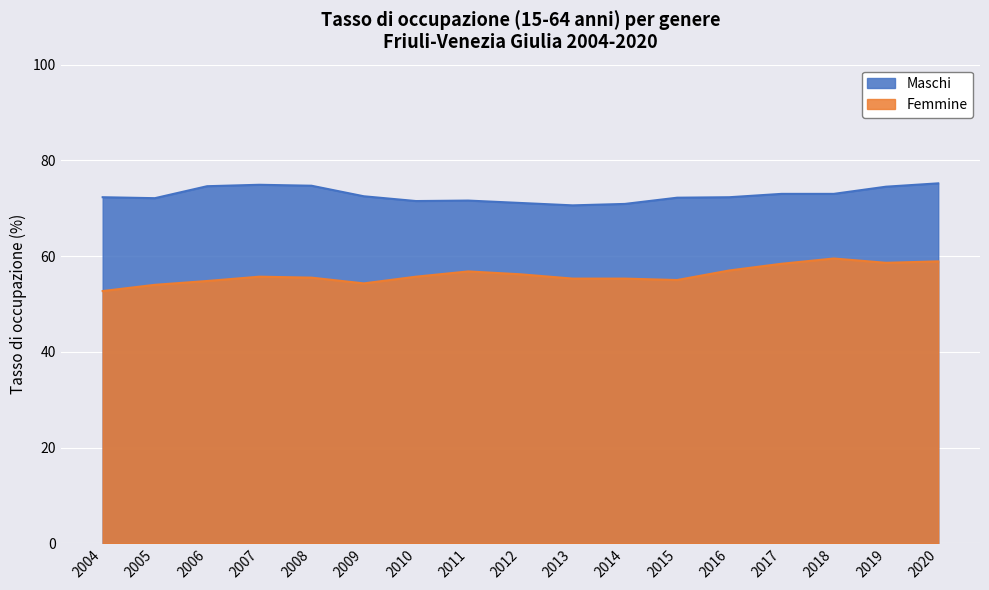

Reading left to right, transcribe all the data shown in this chart.

Maschi: 72.3	72.1	74.6	74.9	74.7	72.5	71.5	71.6	71.1	70.6	70.9	72.2	72.3	73.0	73.0	74.5	75.2
Femmine: 52.7	54.0	54.8	55.7	55.5	54.3	55.7	56.8	56.2	55.3	55.3	55.0	57.0	58.4	59.5	58.6	58.9